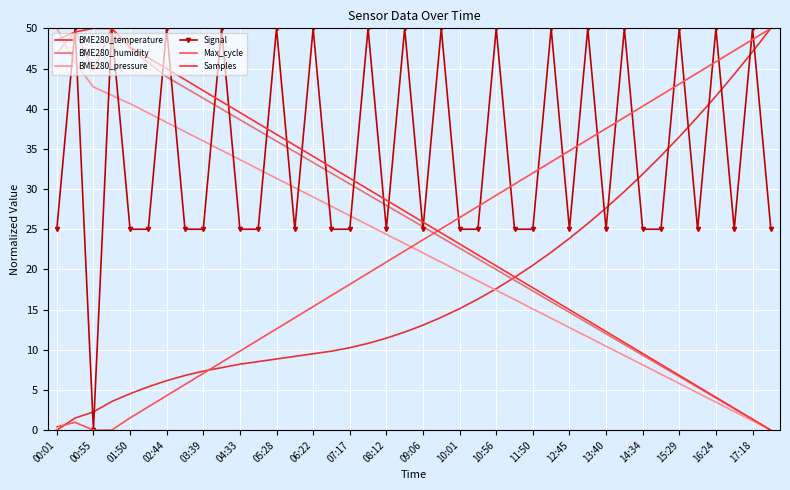

How many values in BME280_temperature are above zero?

39